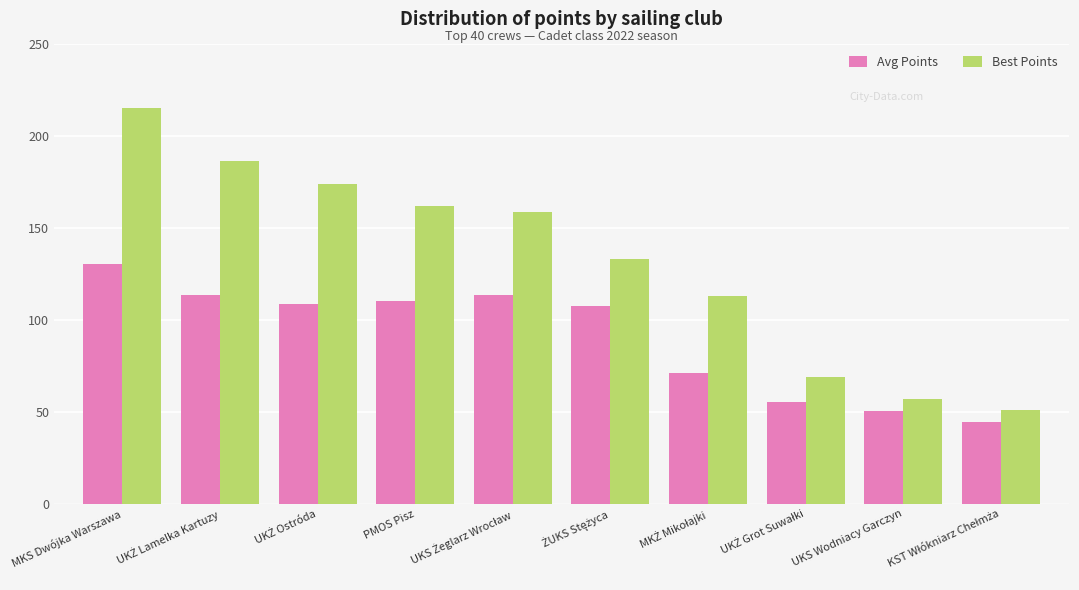

List the series in order of their overall mean, highest first.

Best Points, Avg Points